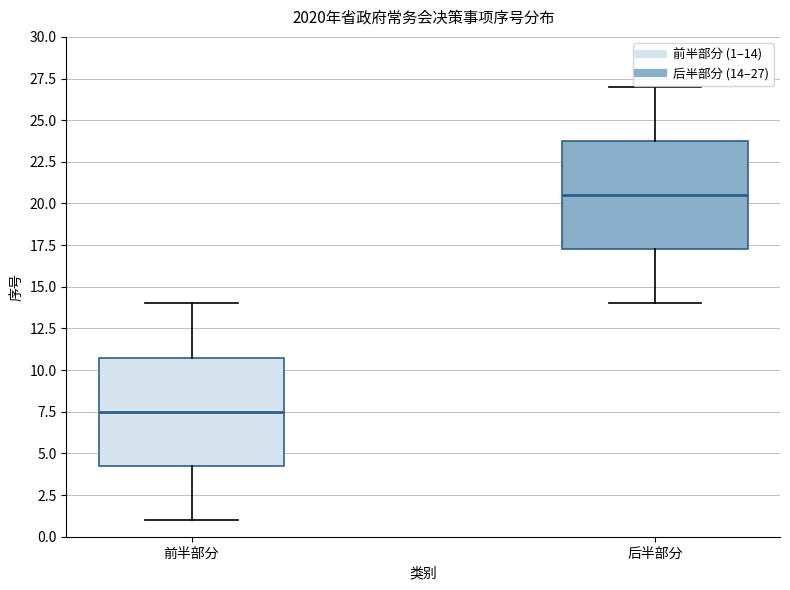

Which box has the highest median line?

后半部分